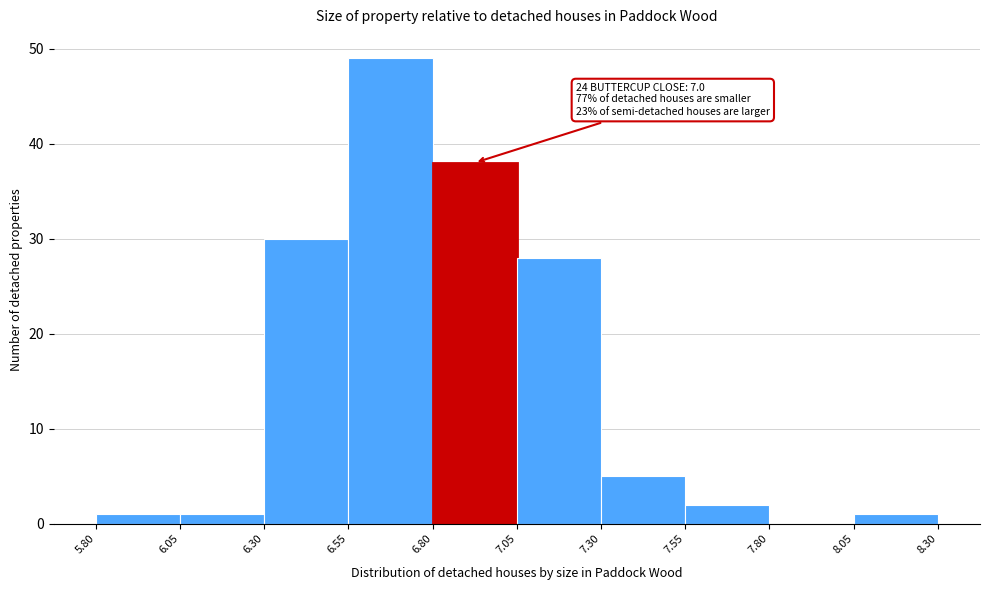

Over which range of the x-axis is the bar tallest?

6.55 to 6.80